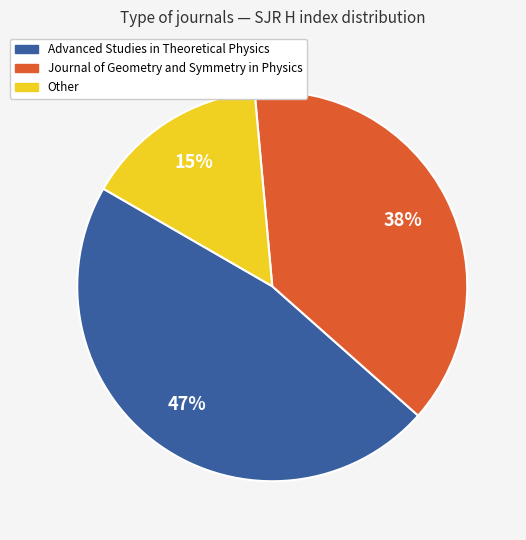

What is the ratio of the value at Journal of Geometry and Symmetry in Physics to the value at Advanced Studies in Theoretical Physics?

0.8